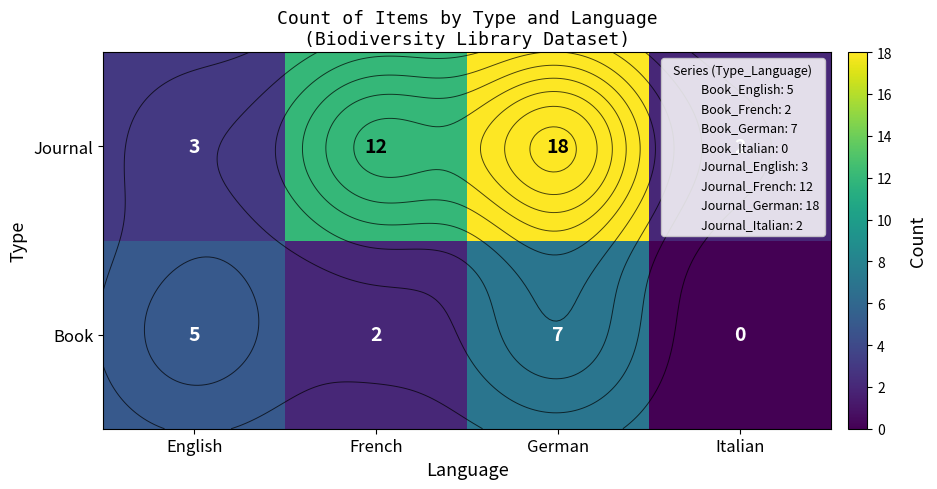

How many values in the Book series are below 5?

2